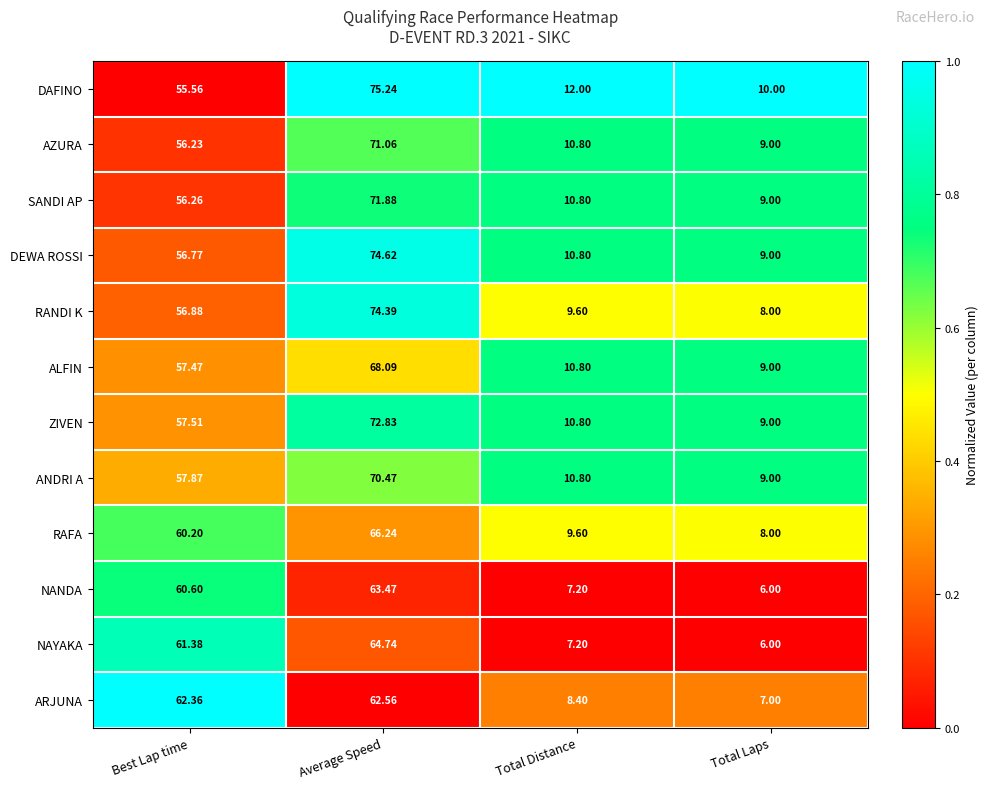

At which category is the sum across all series the highest?

Average Speed